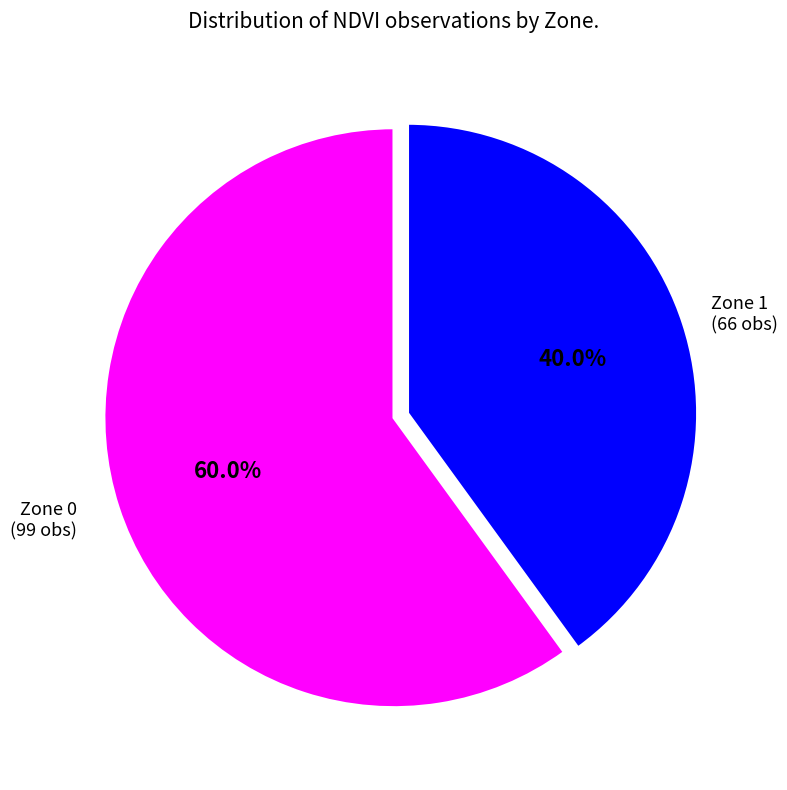

The Zone 0 slice represents 60% of the pie. True or false?

True